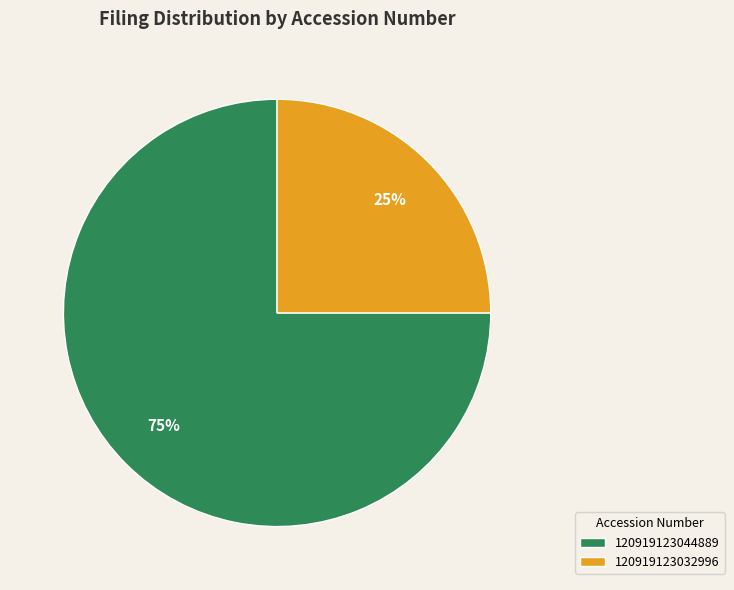

Is 120919123032996 the majority of the pie?

No